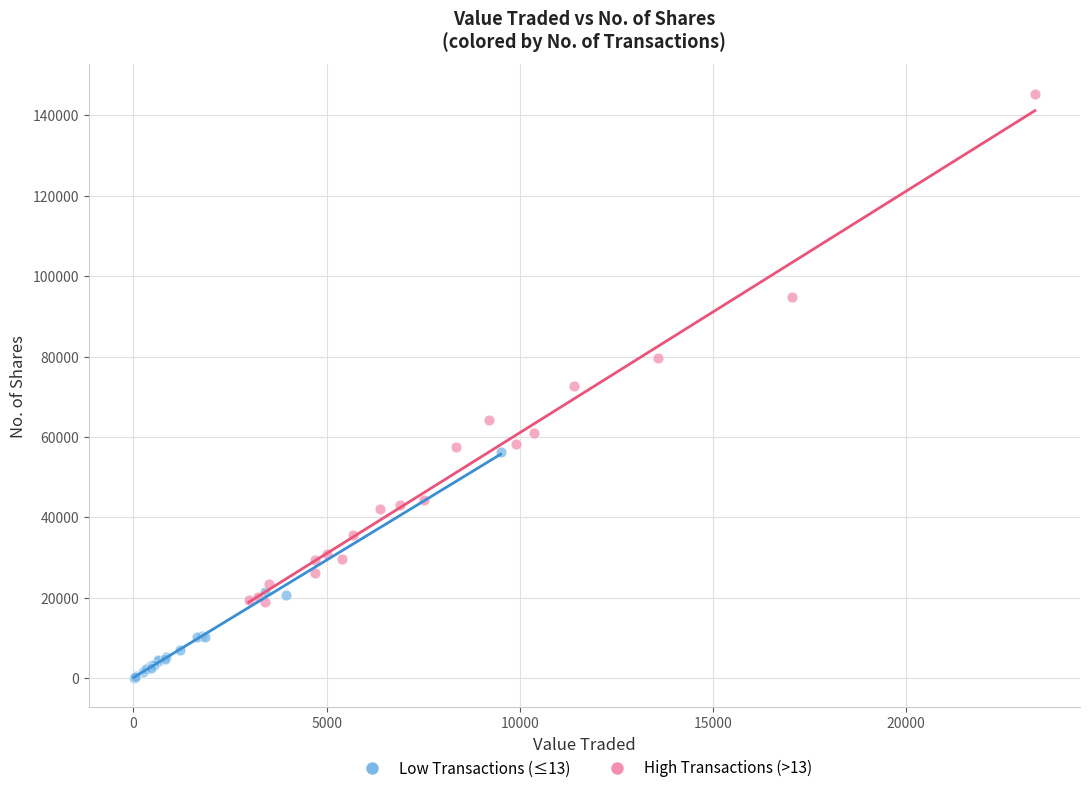

Which series reaches the maximum Y coordinate?

High Transactions (>13)